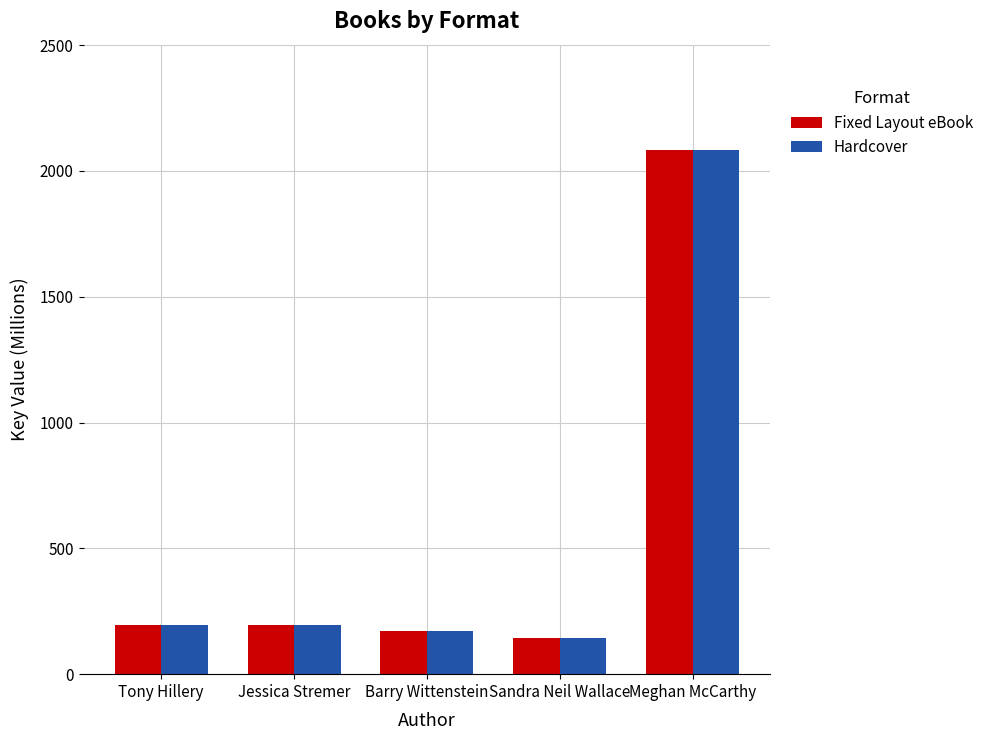

What are all the series names shown in the legend?

Fixed Layout eBook, Hardcover